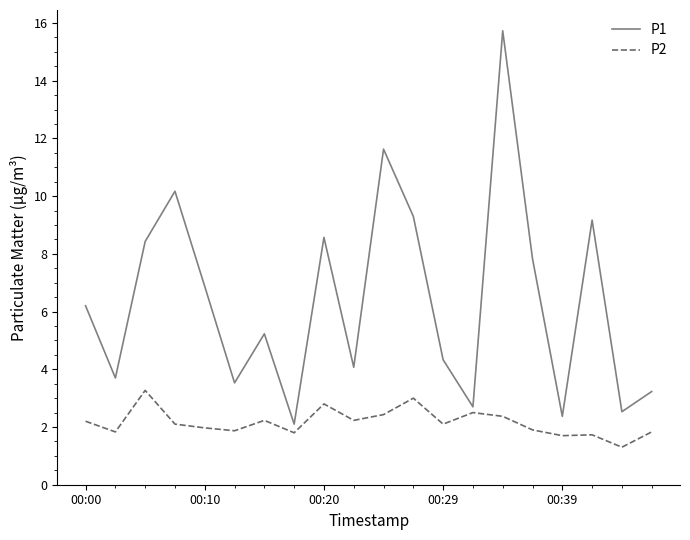

At how many categories does at least one series exceed 3?

16